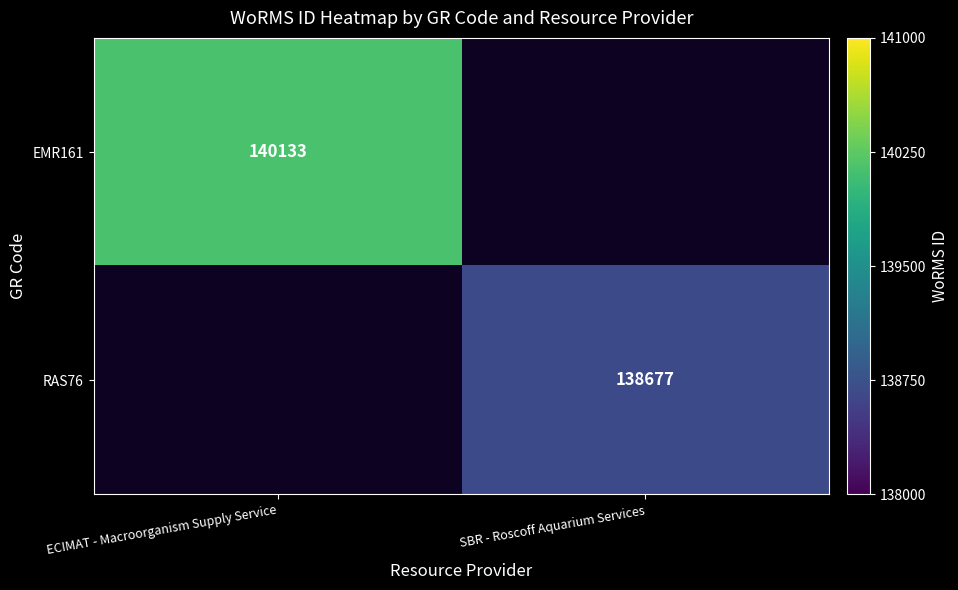

The RAS76 series shows 138677 at SBR - Roscoff Aquarium Services. True or false?

True